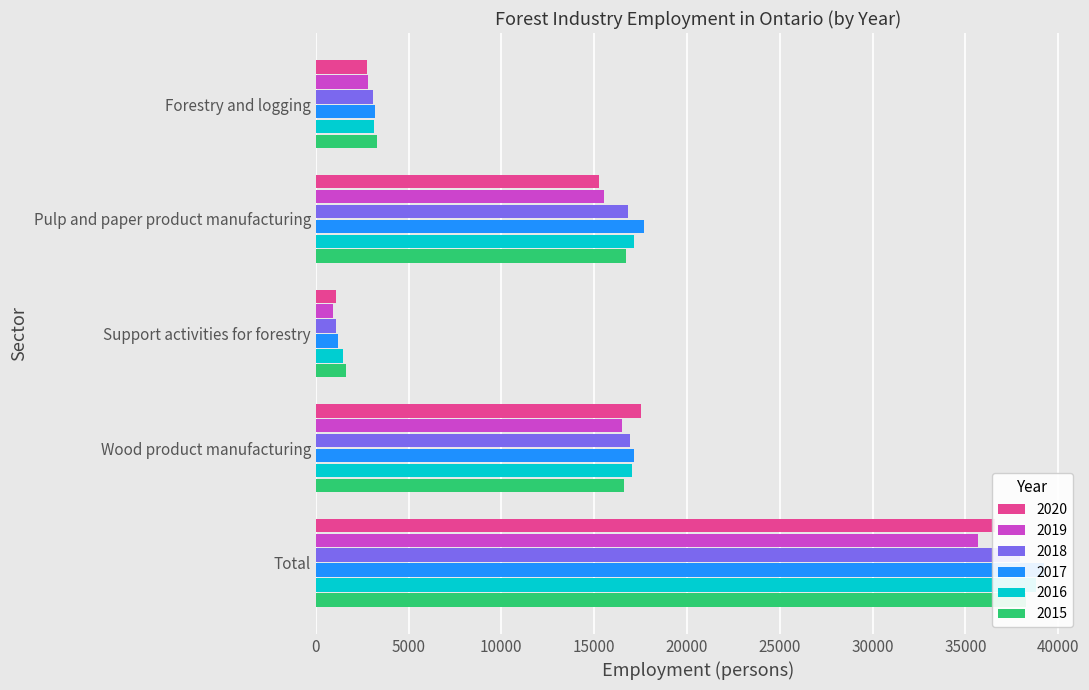

What is the sum of all 2017 values?

78438